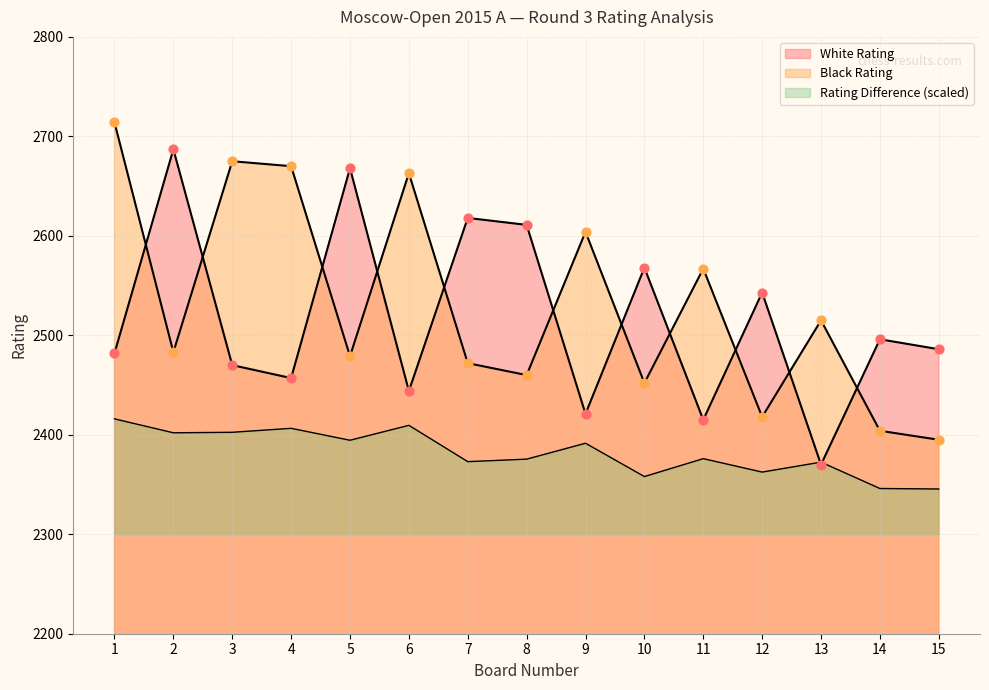

Is the value of White Rating at 4 greater than the value of Rating Difference at 4?

Yes